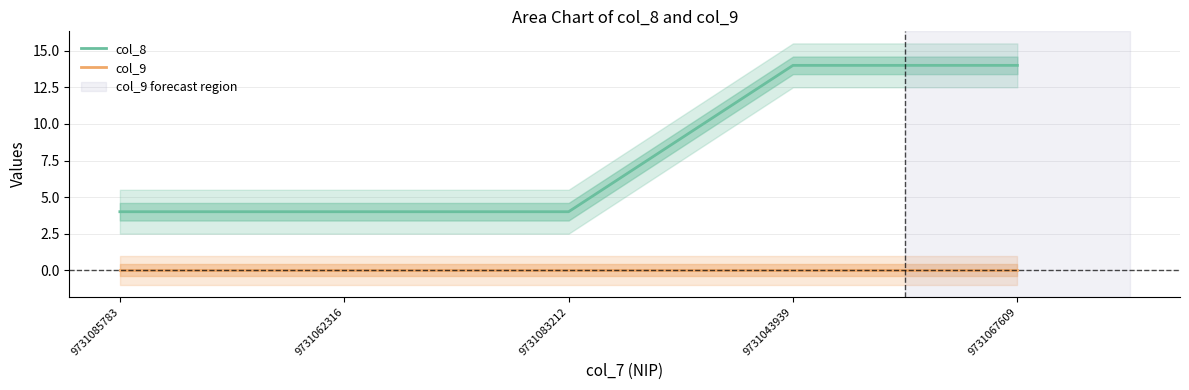

True or false: col_8 has more than 1 interior local peaks.

False